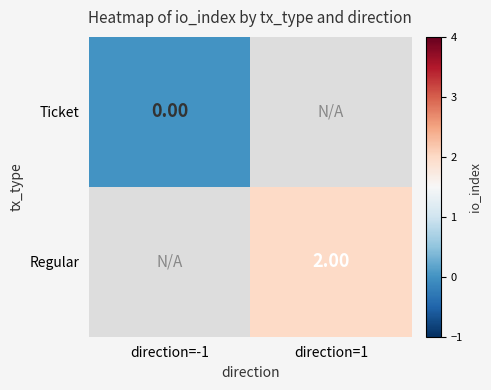

Which series has the widest spread of values?

Regular